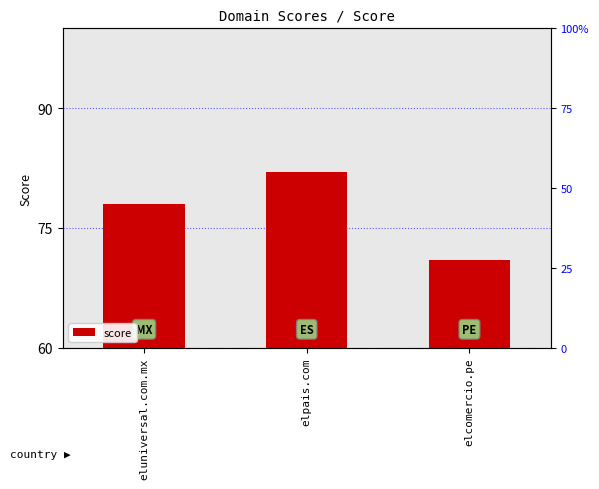

What is the label of the 2nd bar from the right?

elpais.com